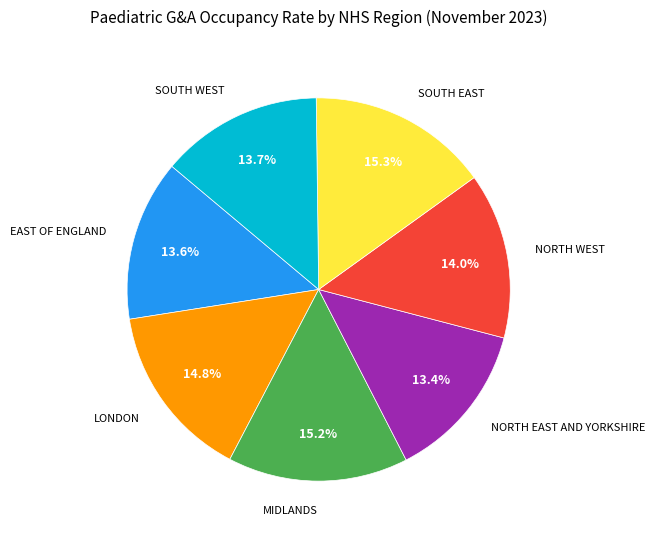

Is it true that EAST OF ENGLAND is 8% of the pie?

False